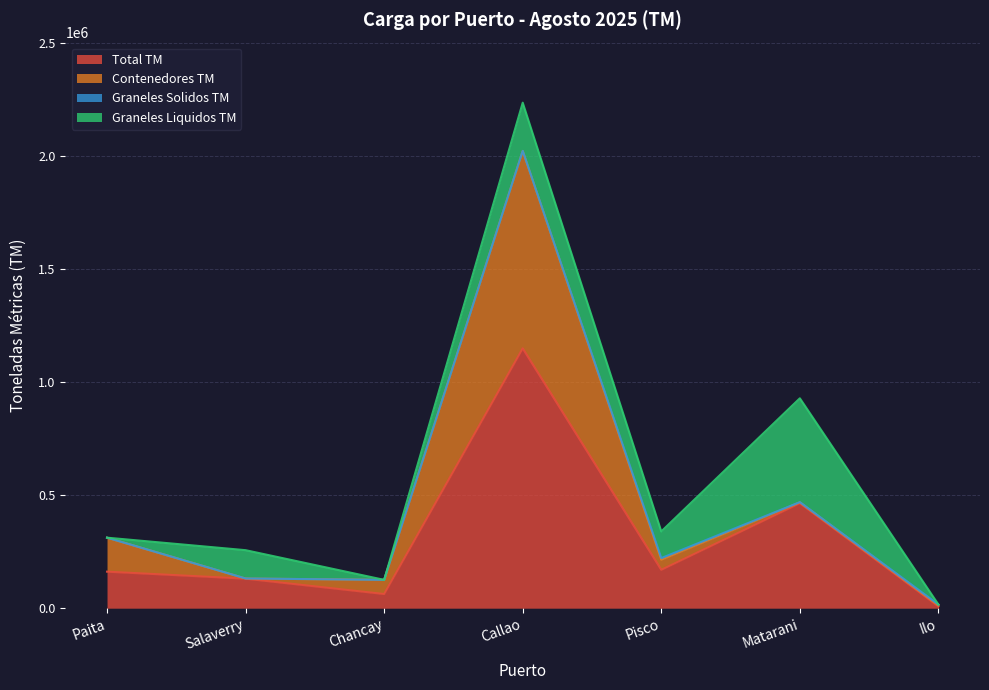

What is the sum of the Graneles Liquidos TM values at Matarani and Chancay?

458917.3